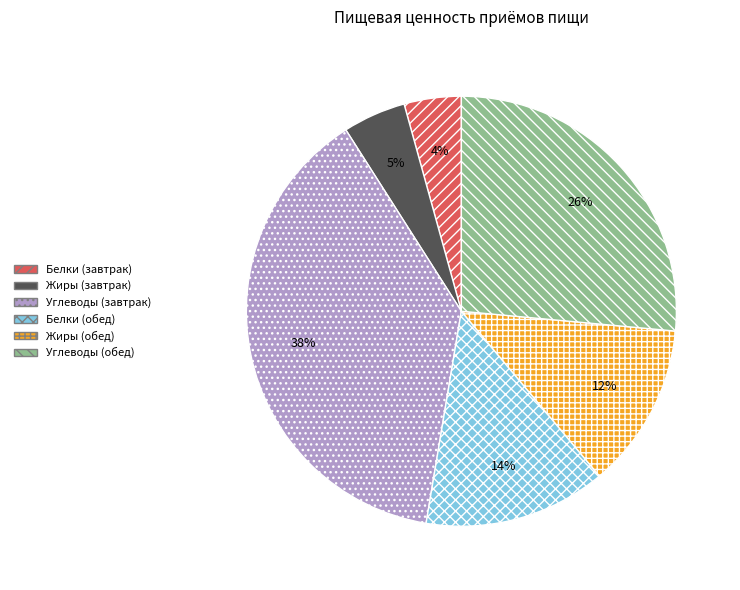

To the nearest percent, what portion does Углеводы (завтрак) represent?

38%